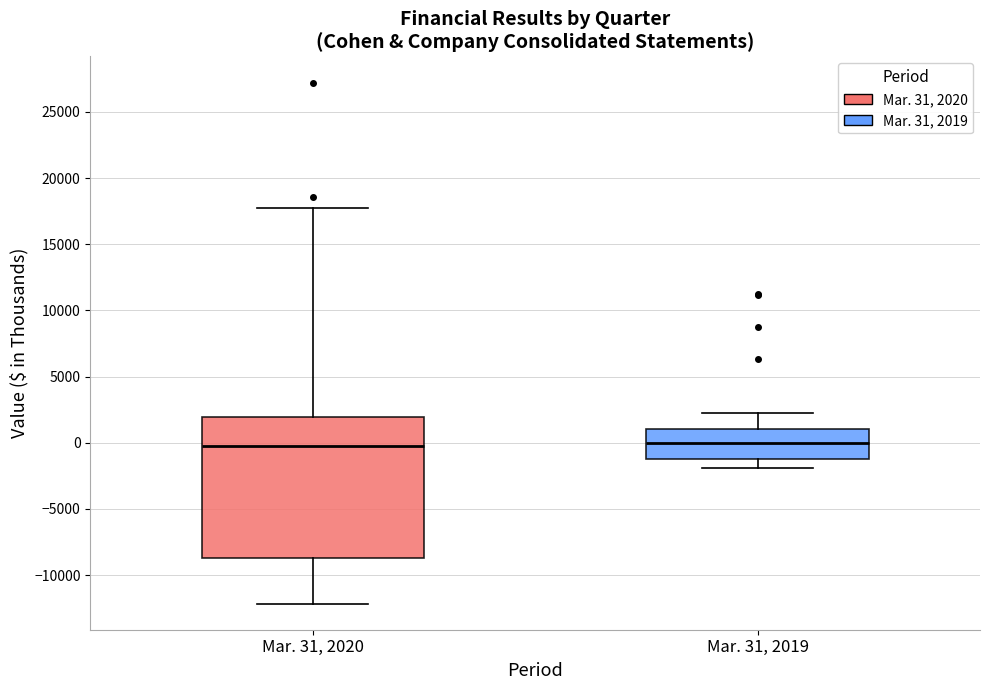

Reading left to right, read every box against the y-axis: the position of its median line, the range the box covers, and the ends of its whiskers. The values are not printed on the chart, so give them approximately, as read against the axis.

Mar. 31, 2020: median 0, box -8500 to 2000, whiskers -12000 to 18000
Mar. 31, 2019: median 0, box -1000 to 1000, whiskers -2000 to 2500